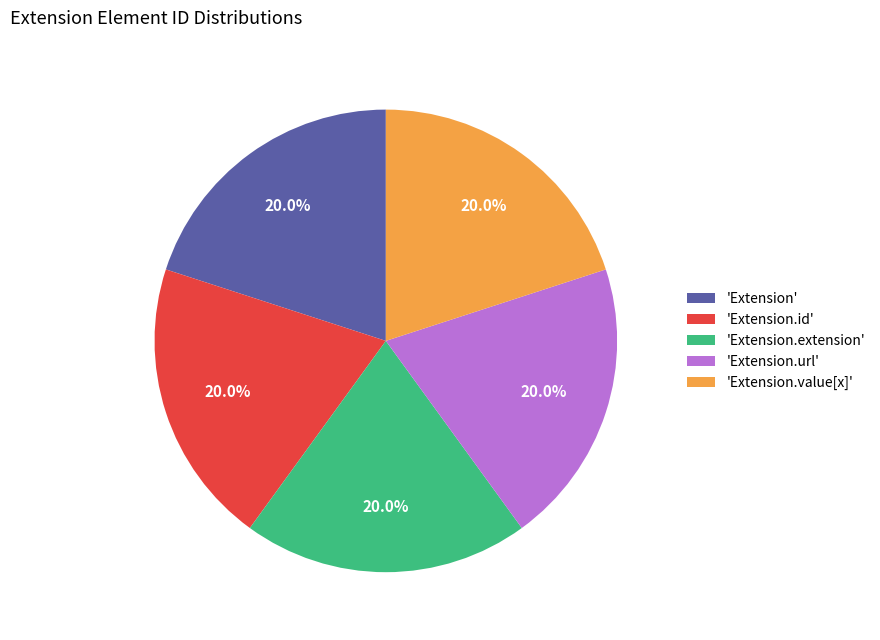

Does 'Extension.url' represent more than half of the total?

No